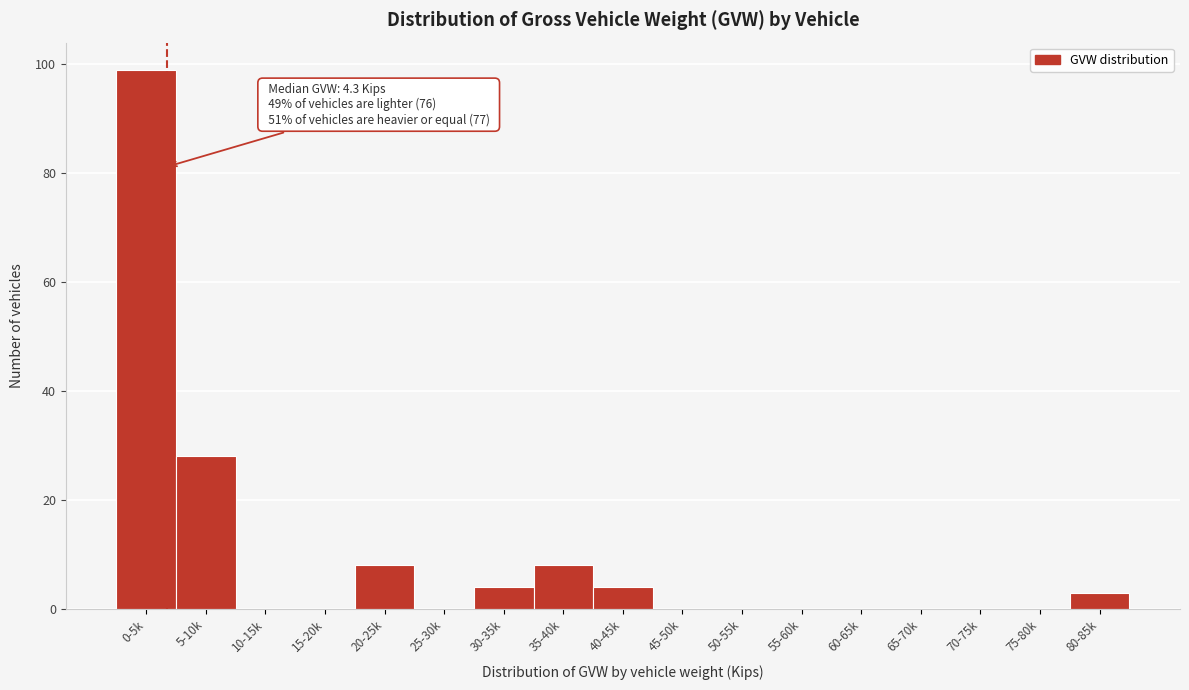

Reading left to right, list all the values displayed in this chart.

0-5k=99	5-10k=28	10-15k=0	15-20k=0	20-25k=8	25-30k=0	30-35k=4	35-40k=8	40-45k=4	45-50k=0	50-55k=0	55-60k=0	60-65k=0	65-70k=0	70-75k=0	75-80k=0	80-85k=3